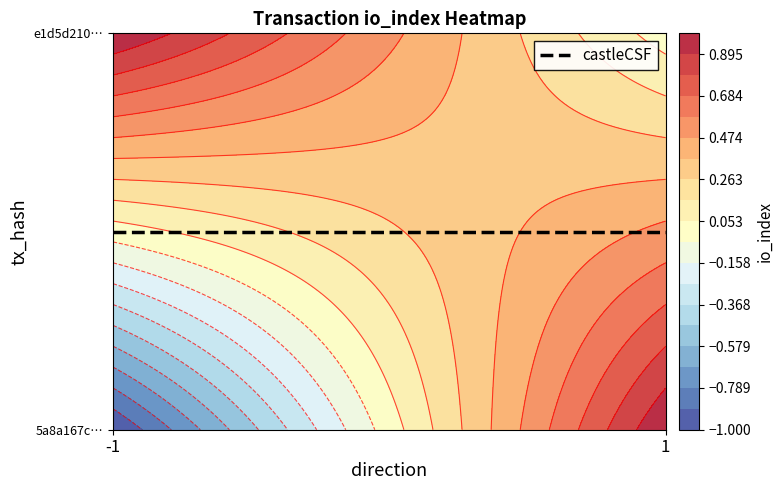

Rank the series by their maximum value, from highest to lowest.

5a8a167cb0258e60364dff1a80ea06b8cad460b, e1d5d210f60730cb8e49e3f21699ded096431fa